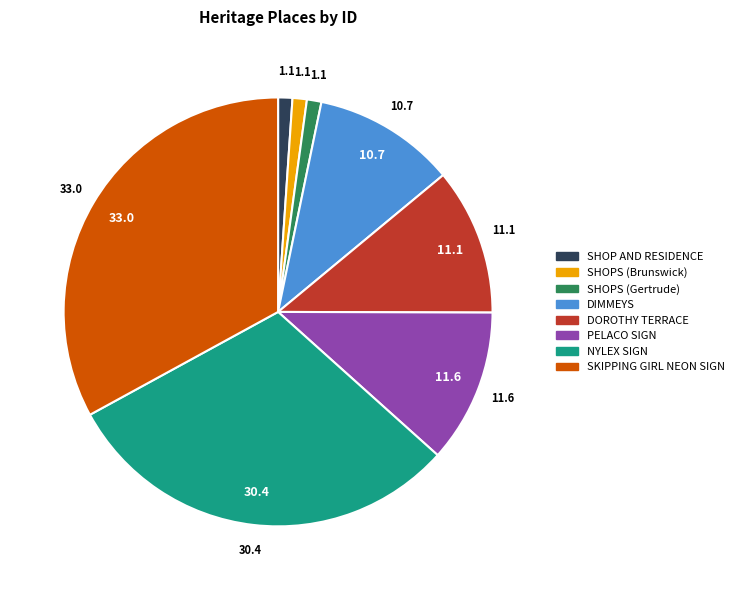

Count the number of slices in the pie.

8